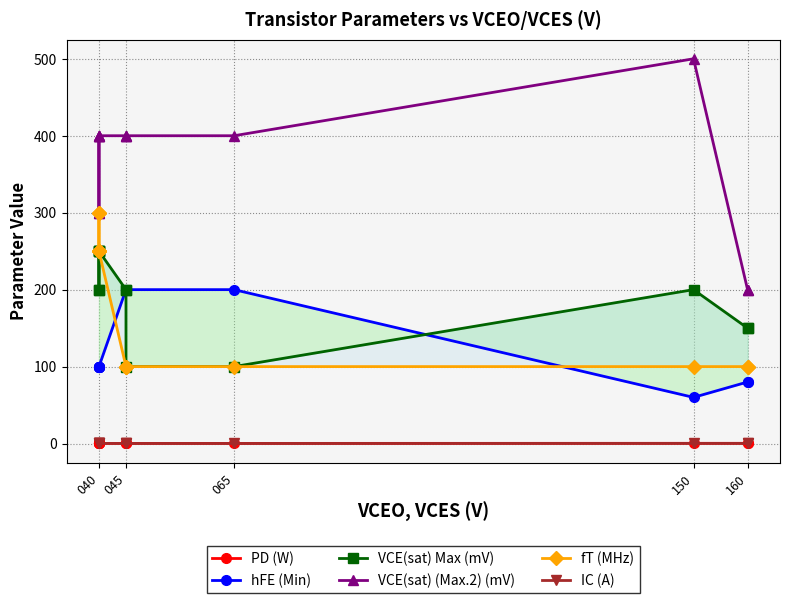

What is the highest value of the fT (MHz) series?

300.0